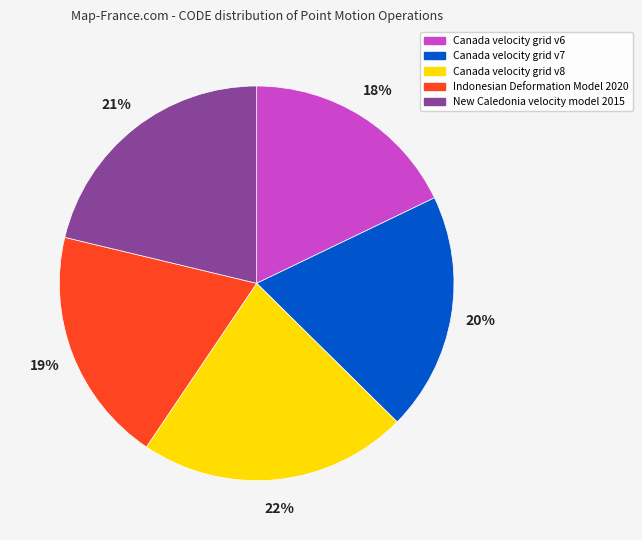

What percentage is the Canada velocity grid v6 slice, to the nearest percent?

18%